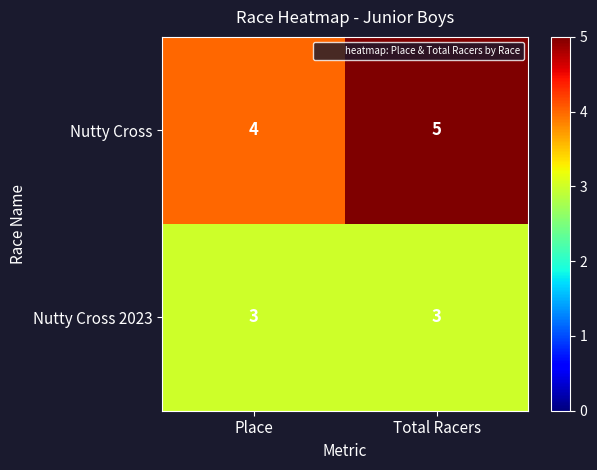

The Nutty Cross series shows 2 at Place. True or false?

False